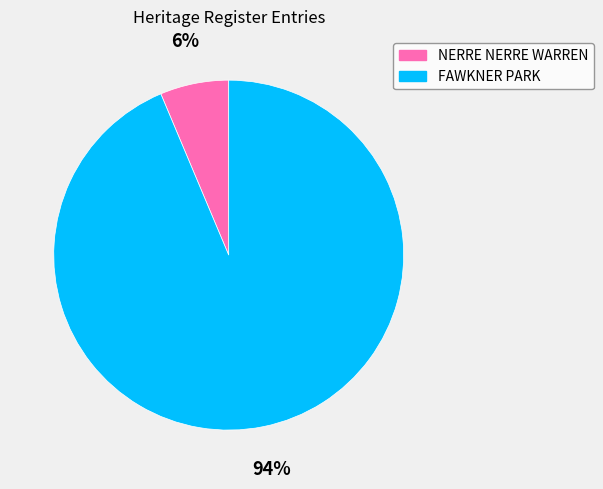

To the nearest percent, what is the average slice percentage?

50%